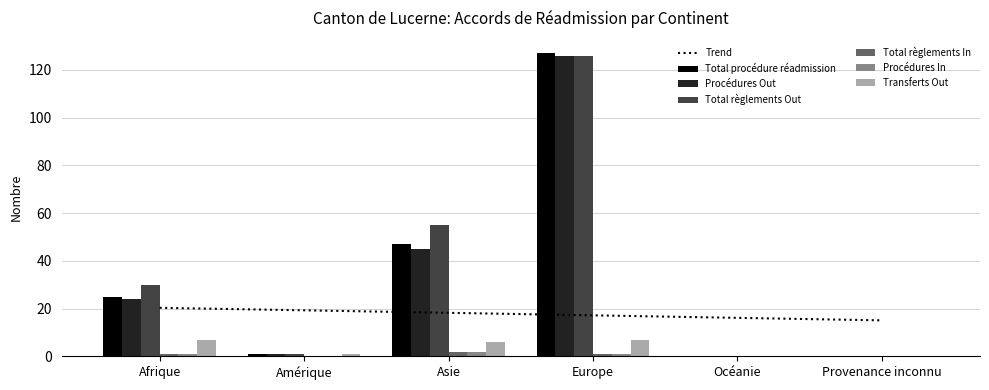

How many bars are there in total?

36